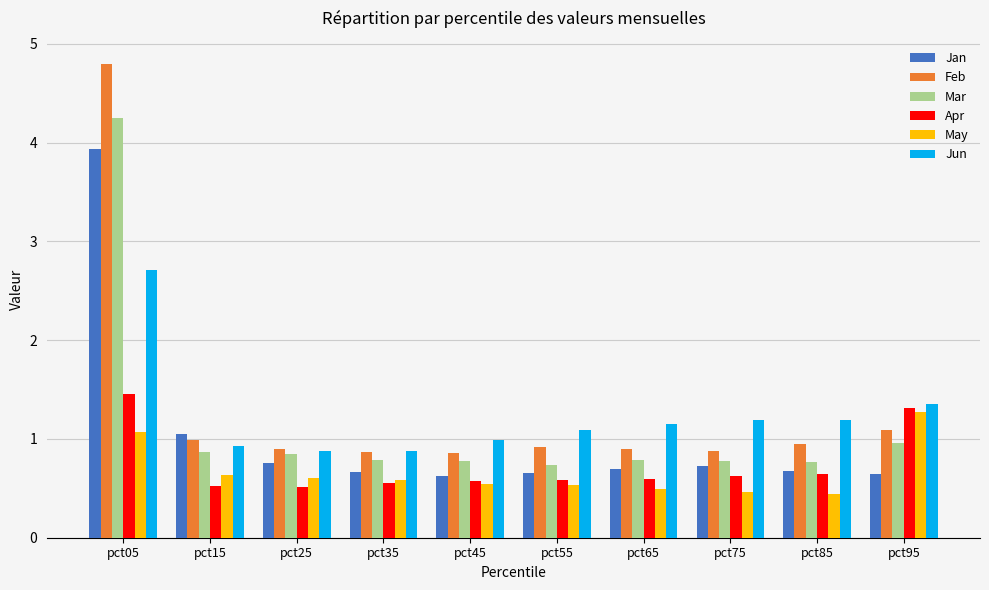

Are the bars grouped side by side (vs. stacked)?

Yes